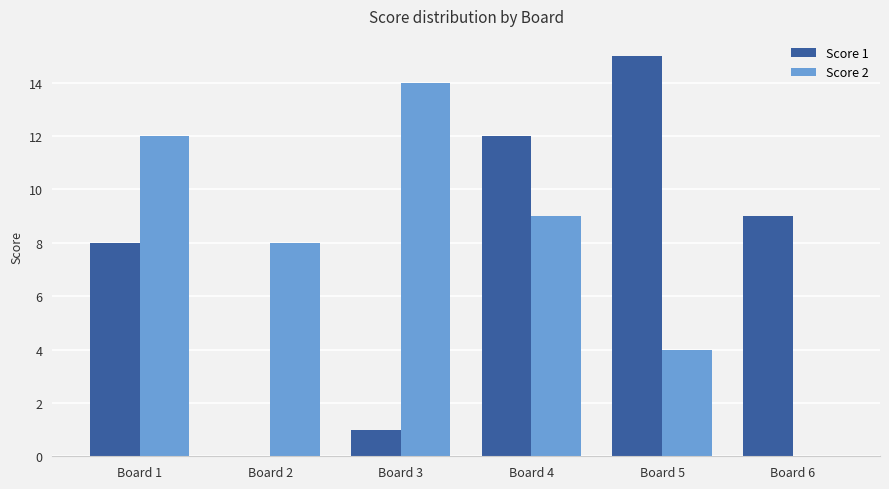

Read the Score 2 value at Board 1, to the nearest 10.

10